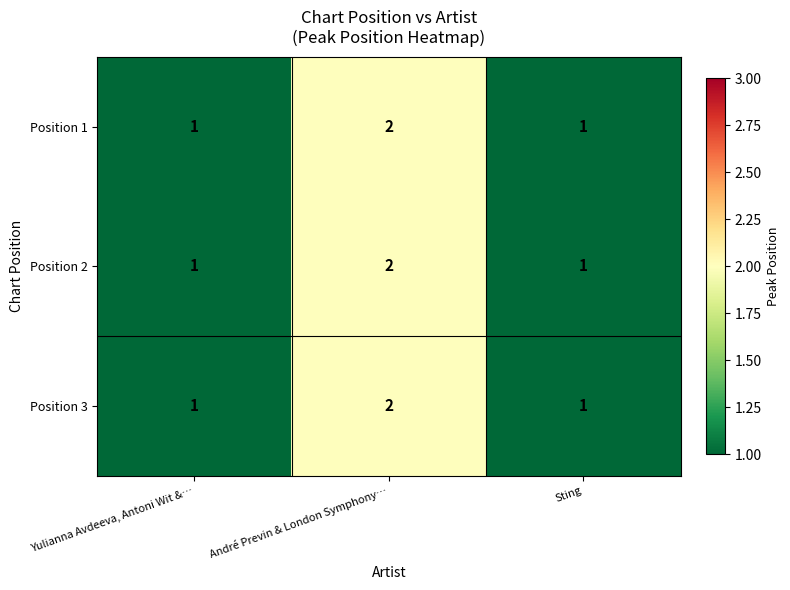

Reading left to right, transcribe all the data shown in this chart.

Position 1: 1	2	1
Position 2: 1	2	1
Position 3: 1	2	1